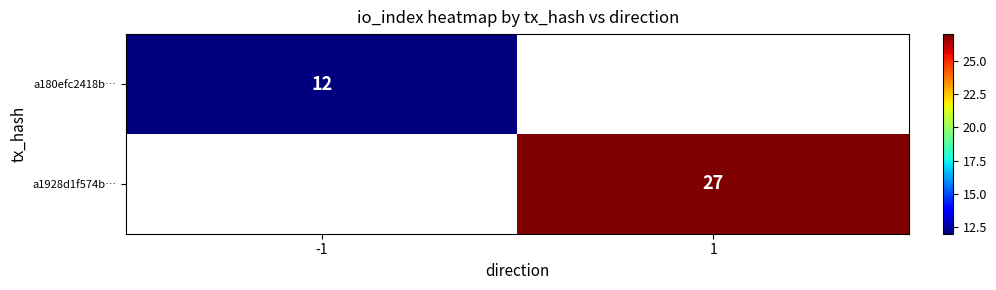

Is it true that a1928d1f574b… equals 14 at 1?

False